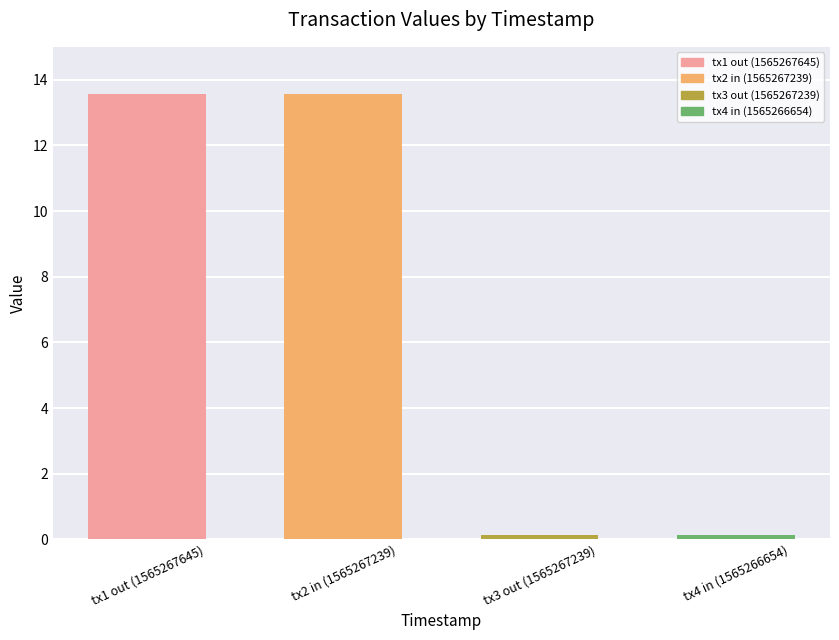

What is the sum of the values at tx3 out (1565267239) and tx1 out (1565267645)?

13.7